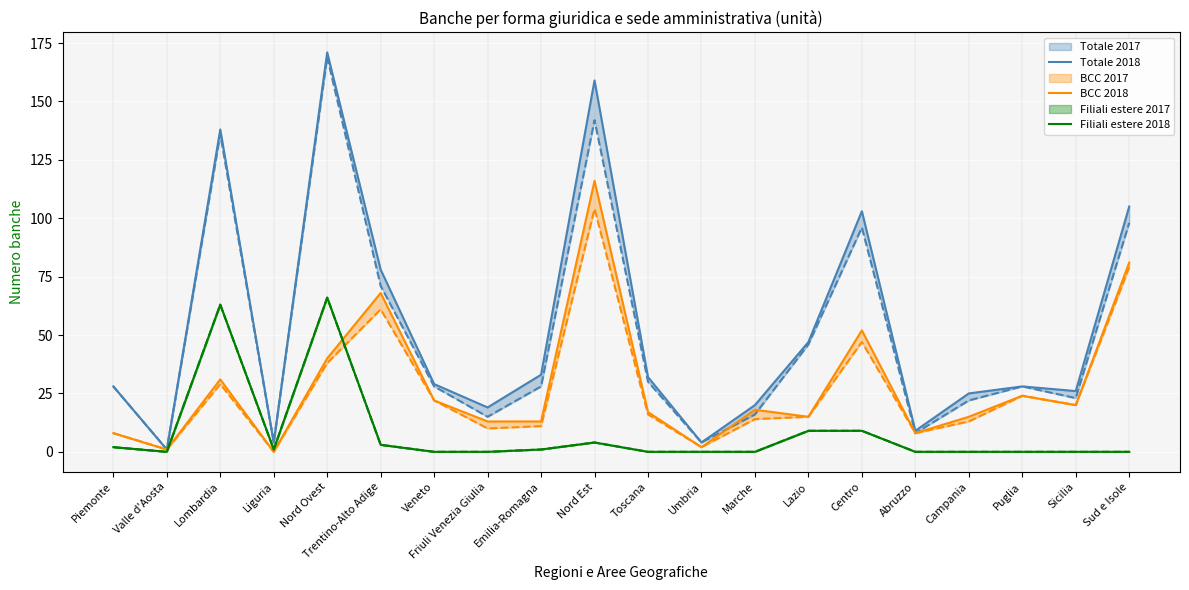

True or false: Totale 2018 and BCC 2018 cross at least once.

False